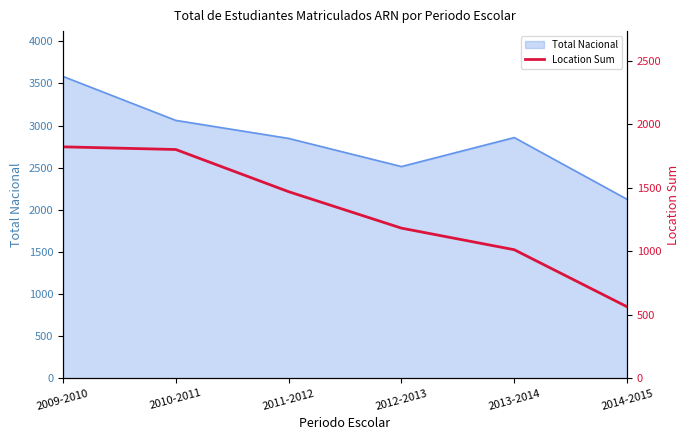

At which label does the data first exceed 1469?

2009-2010